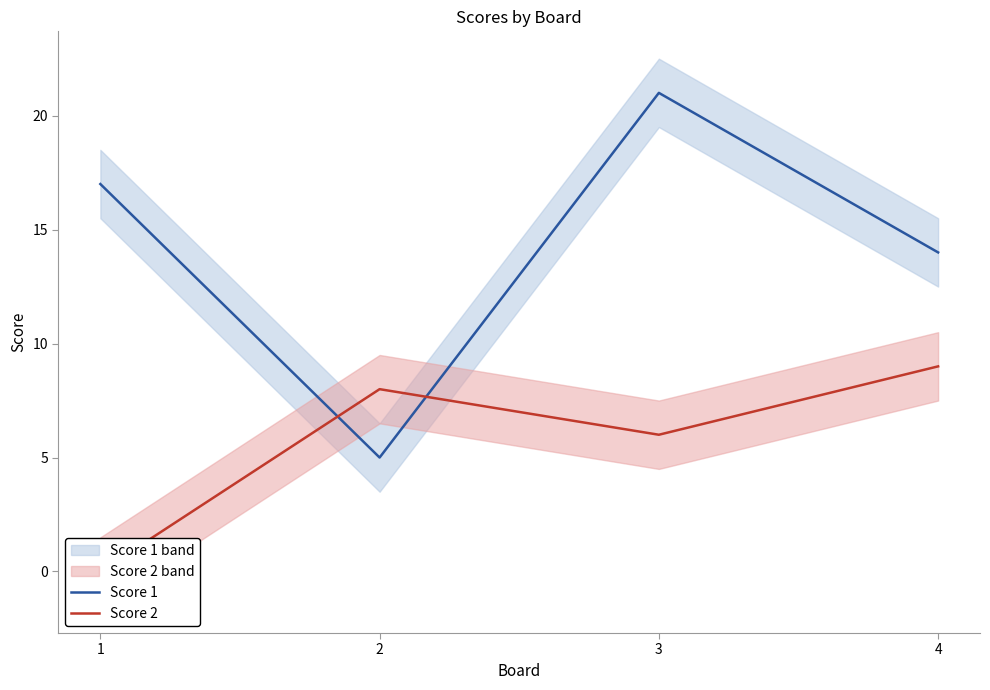

How many intersections are there between Score 2 and Score 1?

2